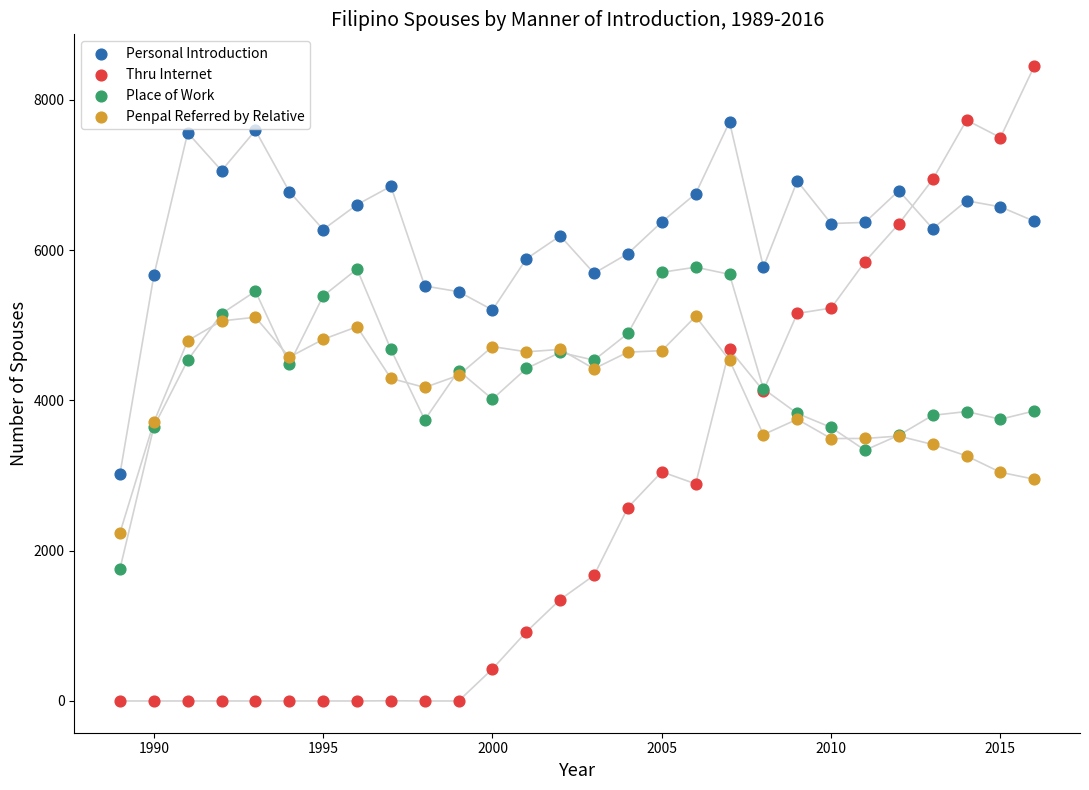

What is the X range (max minus min) for the scatter plot?

27